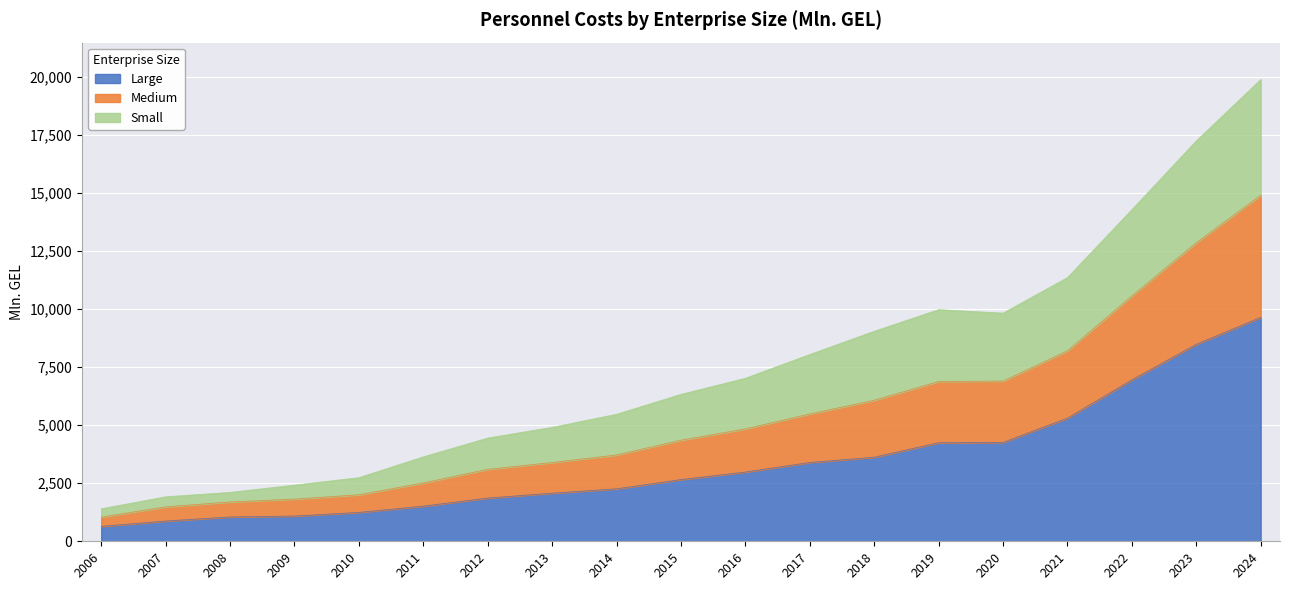

True or false: Large has a value of 343.7 at 2007.

False